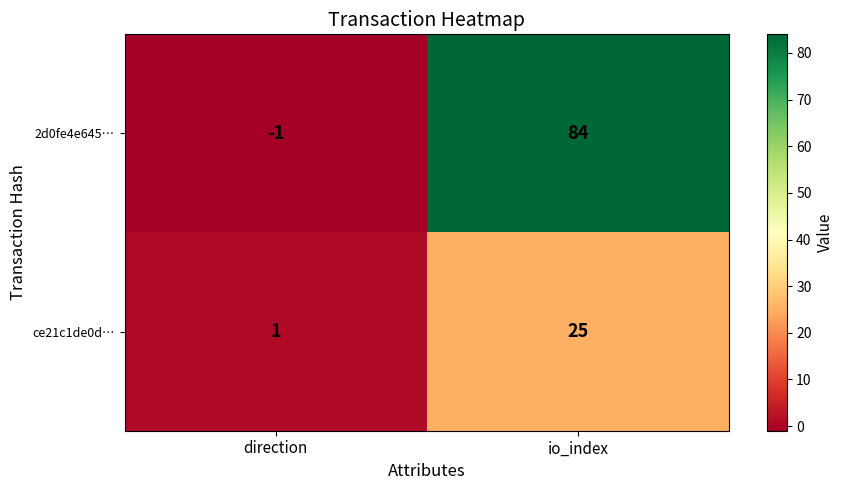

Reading left to right, extract all data points from this chart.

2d0fe4e645…: direction=-1	io_index=84
ce21c1de0d…: direction=1	io_index=25